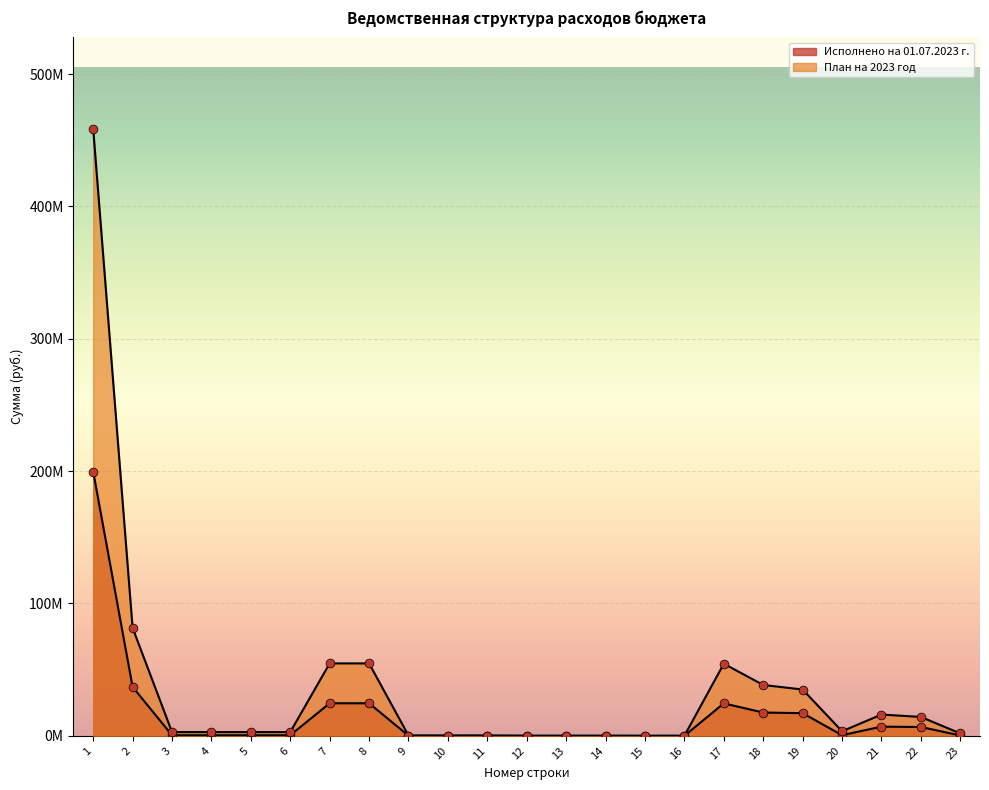

Which series reaches the maximum Y coordinate?

План на 2023 год